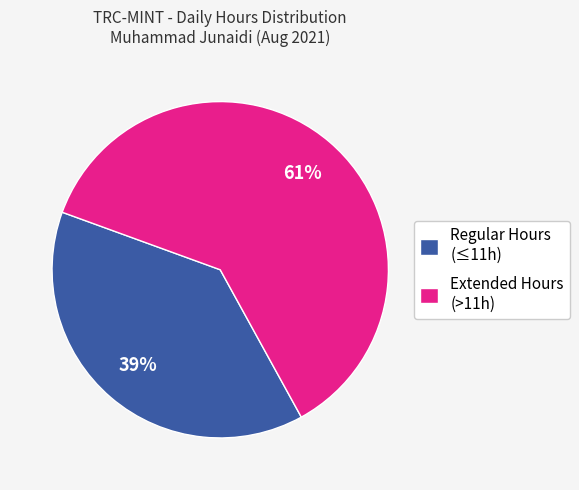

Rank the categories by value from highest to lowest.

Extended Hours (>11h), Regular Hours (≤11h)